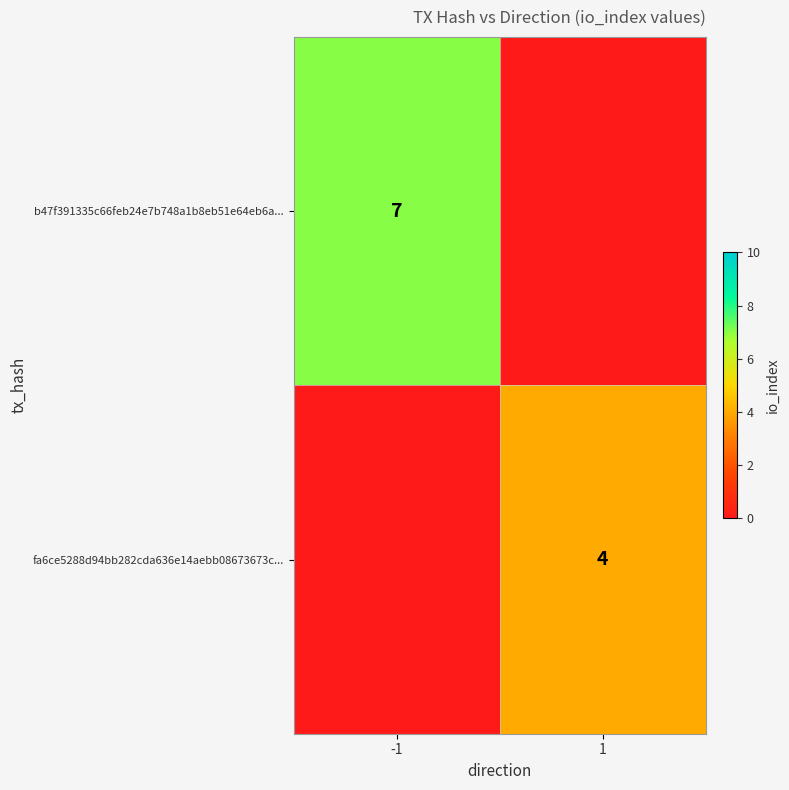

Is the value of b47f391335c66feb24e7b748a1b8eb51e64eb6a... at -1 greater than the value of fa6ce5288d94bb282cda636e14aebb08673673c... at 1?

Yes